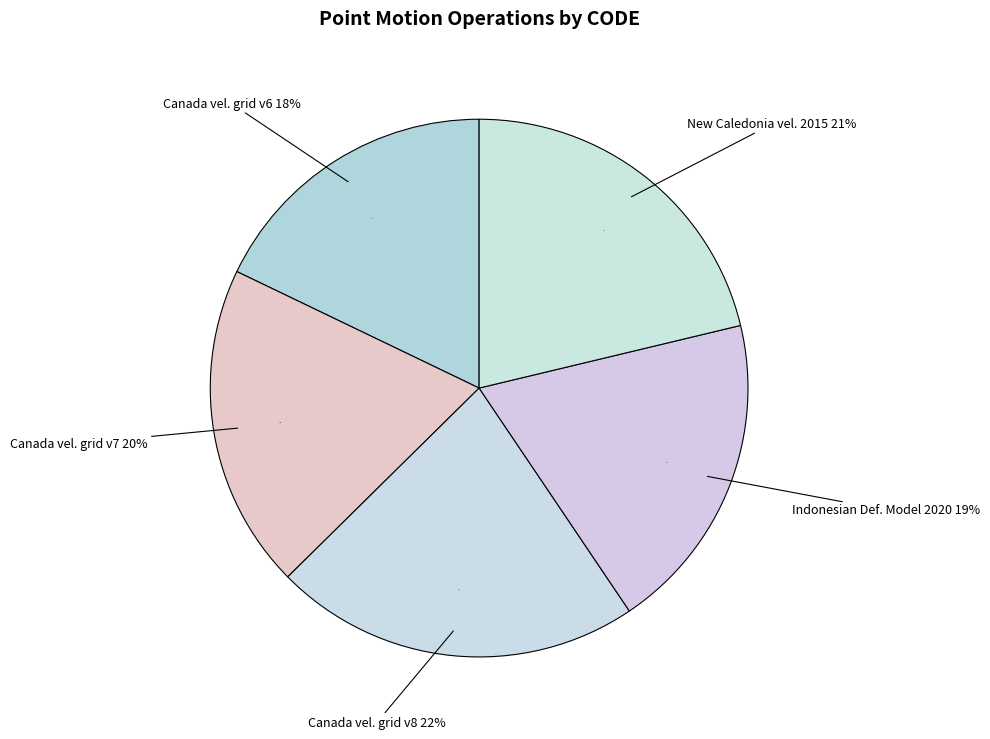

Is the sum of Indonesian Deformation Model 2020 and New Caledonia velocity model 2015 greater than half?

No